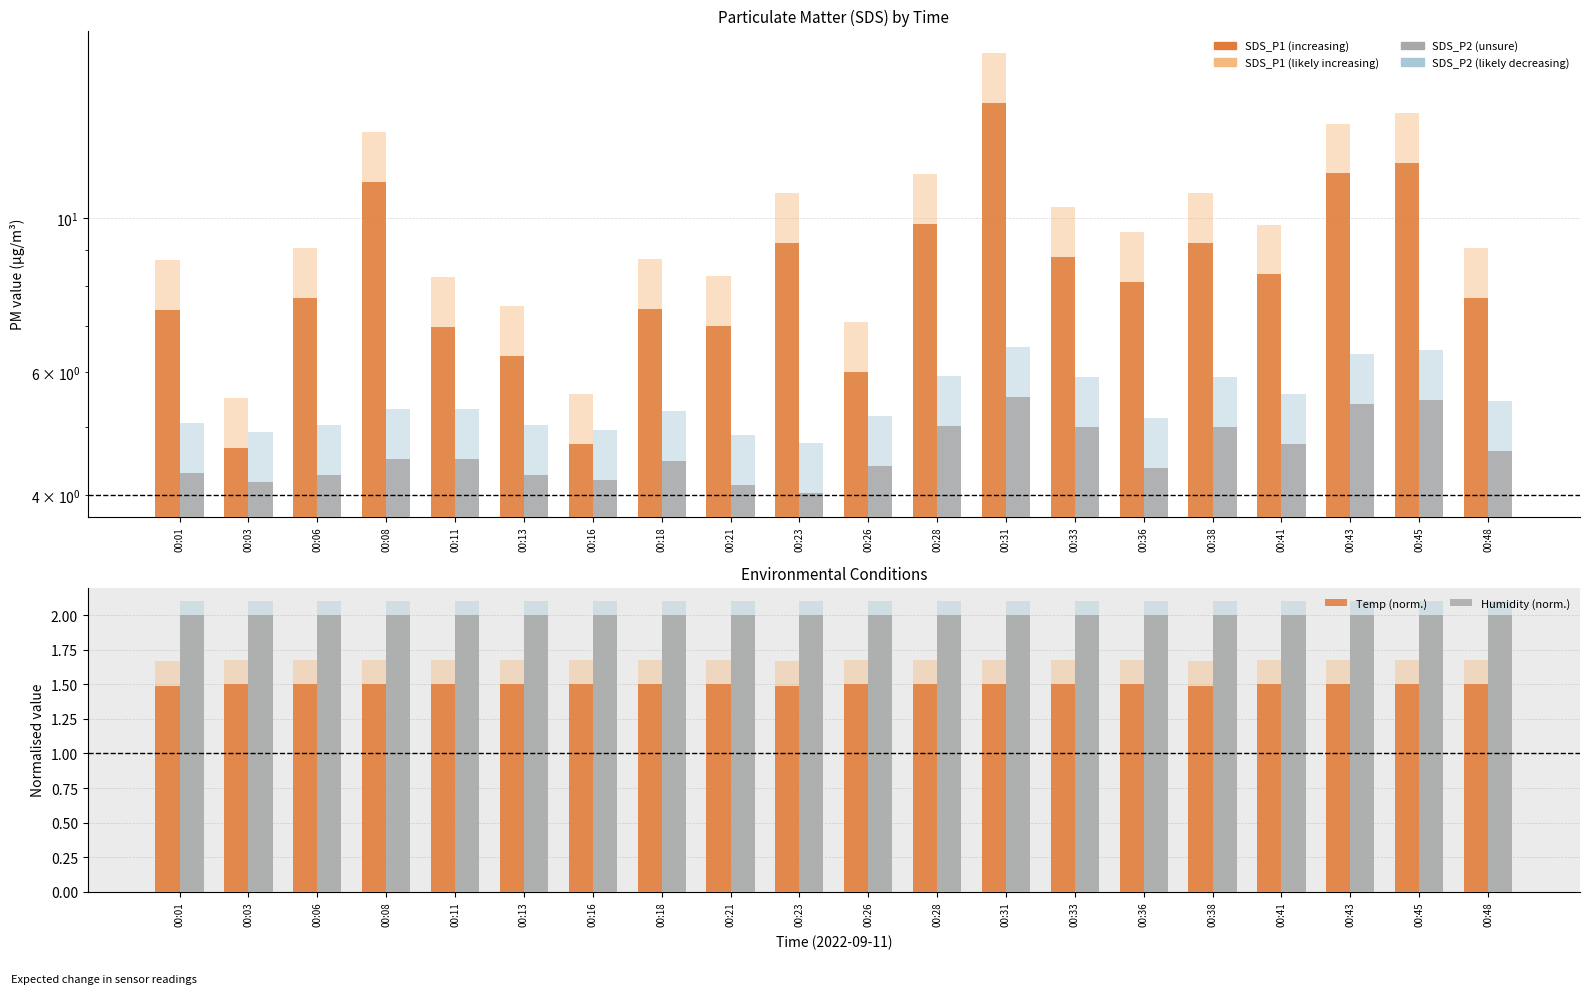

Which series has the largest total across all categories?

SDS_P1